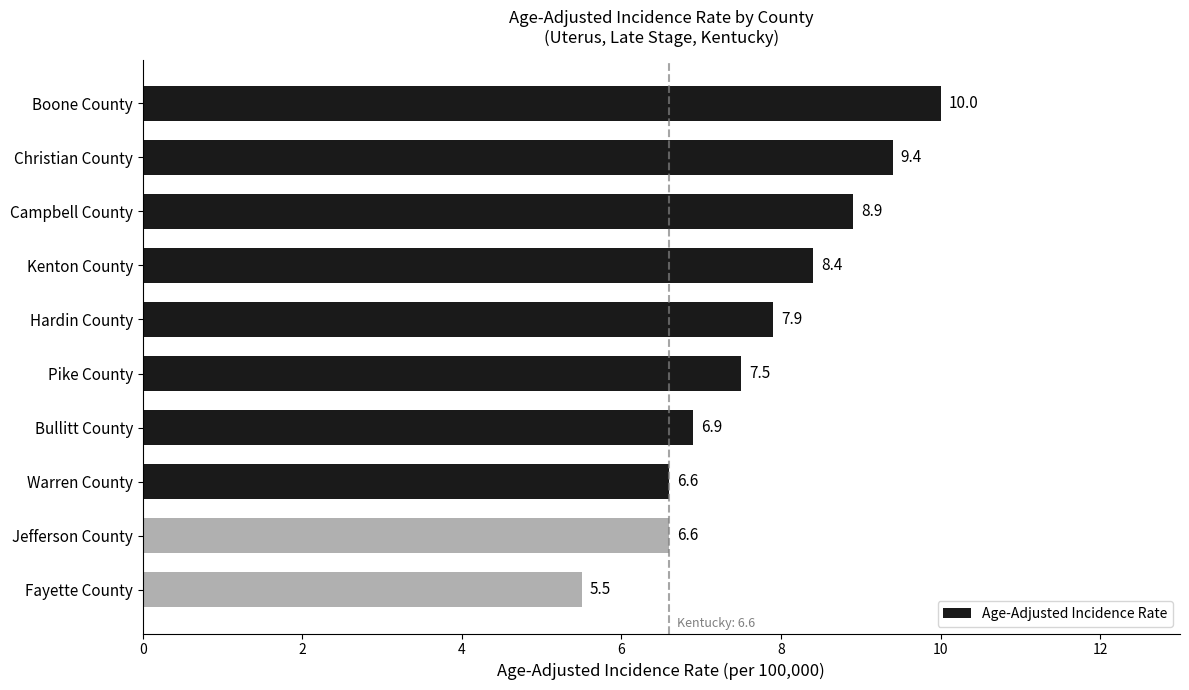

Between Warren County and Boone County, which is larger?

Boone County